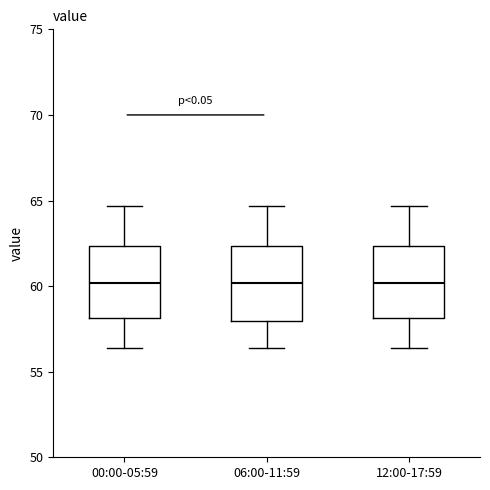

Reading left to right, read every box against the y-axis: the position of its median line, the range the box covers, and the ends of its whiskers. The values are not printed on the chart, so give them approximately, as read against the axis.

00:00-05:59: median 60.0, box 58.0 to 62.5, whiskers 56.5 to 64.5
06:00-11:59: median 60.0, box 58.0 to 62.5, whiskers 56.5 to 64.5
12:00-17:59: median 60.0, box 58.0 to 62.5, whiskers 56.5 to 64.5